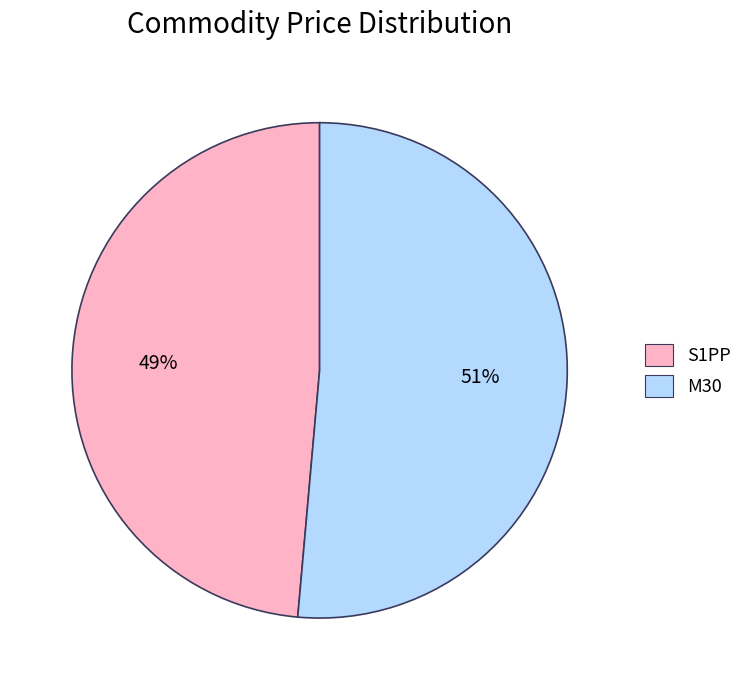

Which has a higher value, M30 or S1PP?

M30